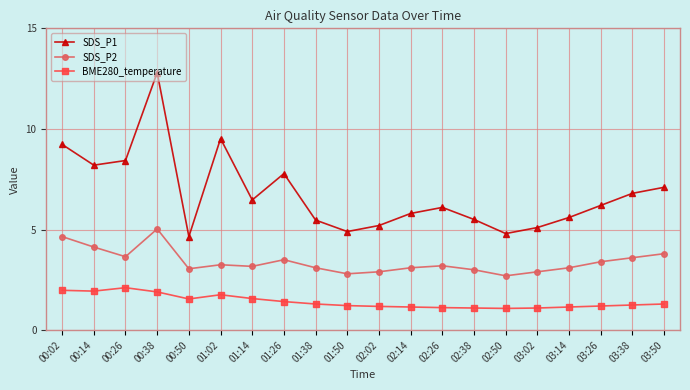

What is the value of the SDS_P1 point at the 9th from the left?

5.5